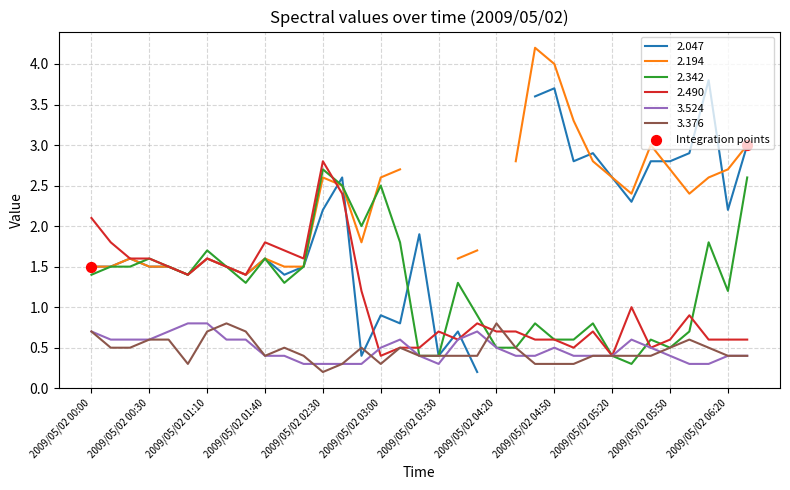

At which category is the sum across all series the highest?

2009/05/02 02:30